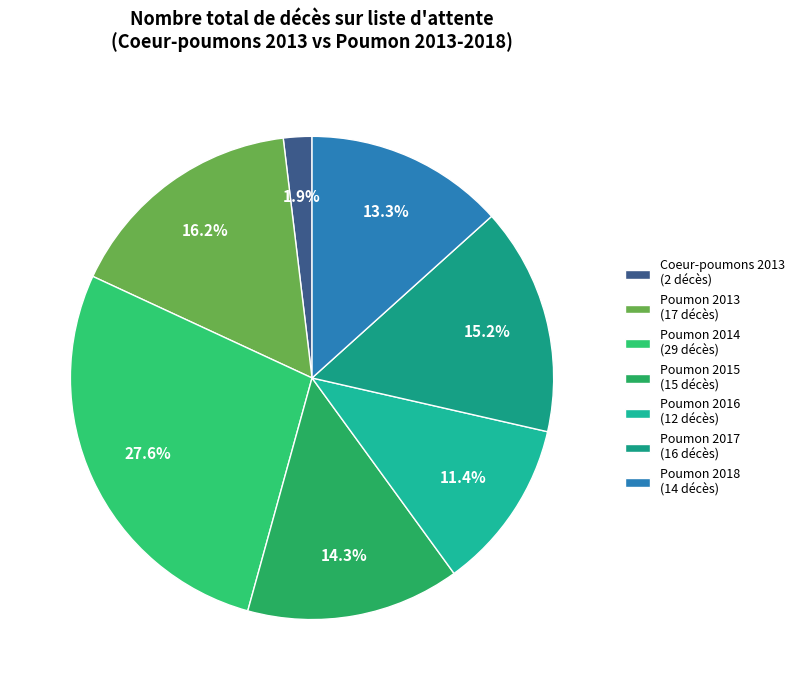

Approximately how many times larger is the value at Poumon 2018 compared to Poumon 2014?

0.5